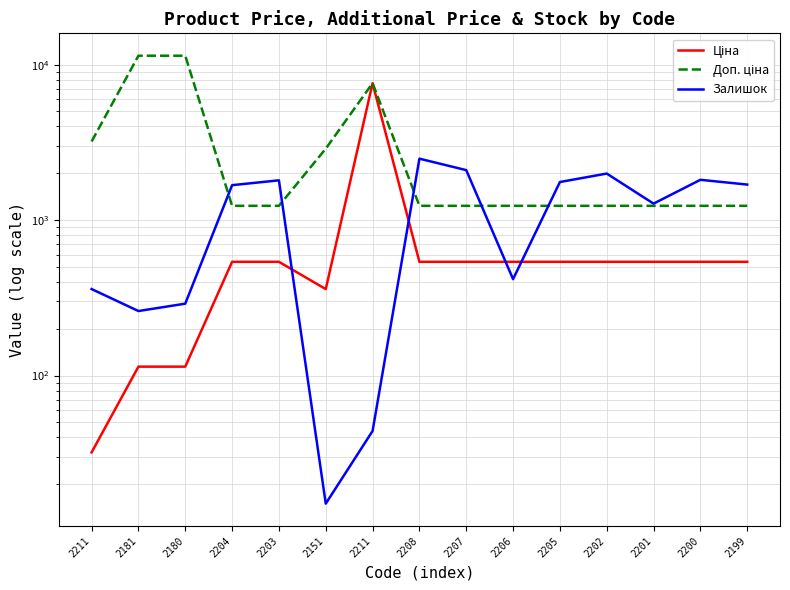

List the labels in order of Залишок value, largest first.

2208, 2207, 2202, 2200, 2203, 2205, 2199, 2204, 2201, 2206, 2211, 2180, 2181, 2211, 2151